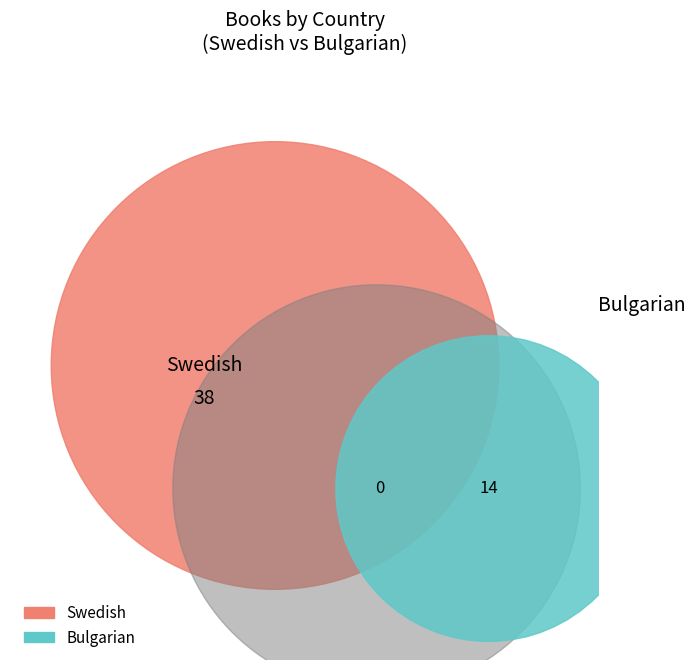

Which slice is the largest?

Swedish